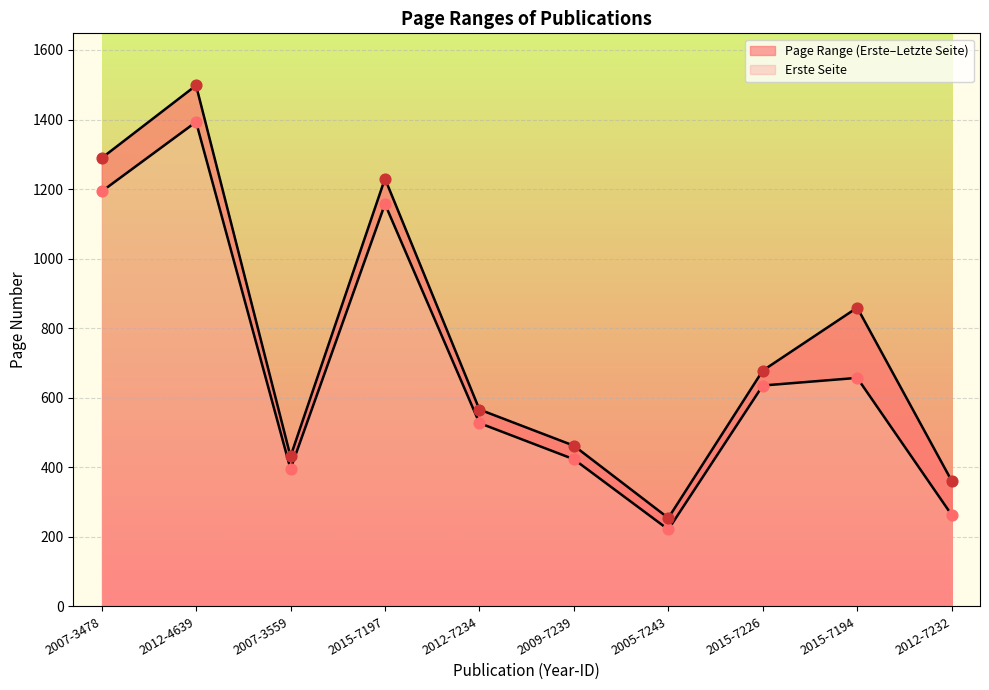

Which series contains the highest Y value?

Letzte Seite